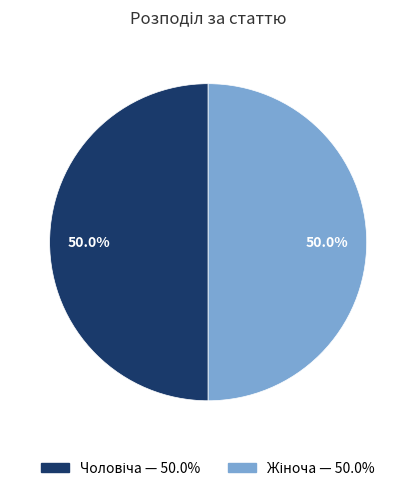

Count the number of slices in the pie.

2